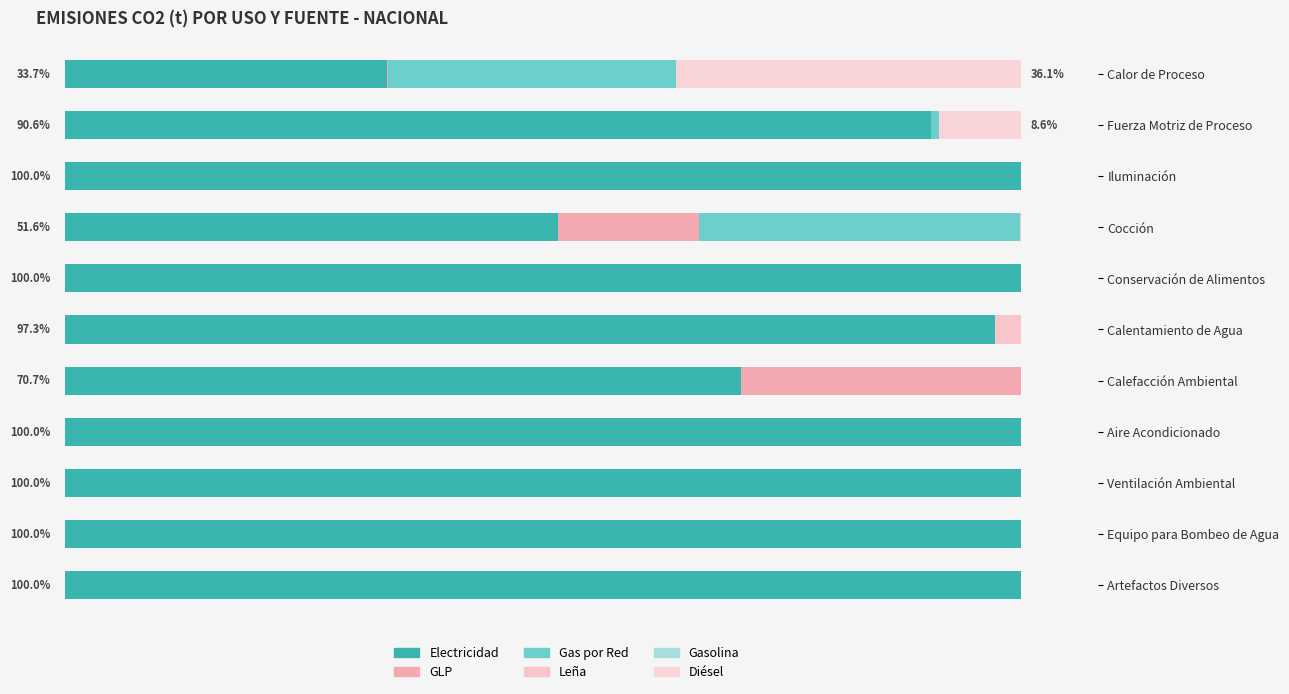

How many series are shown in this chart?

6